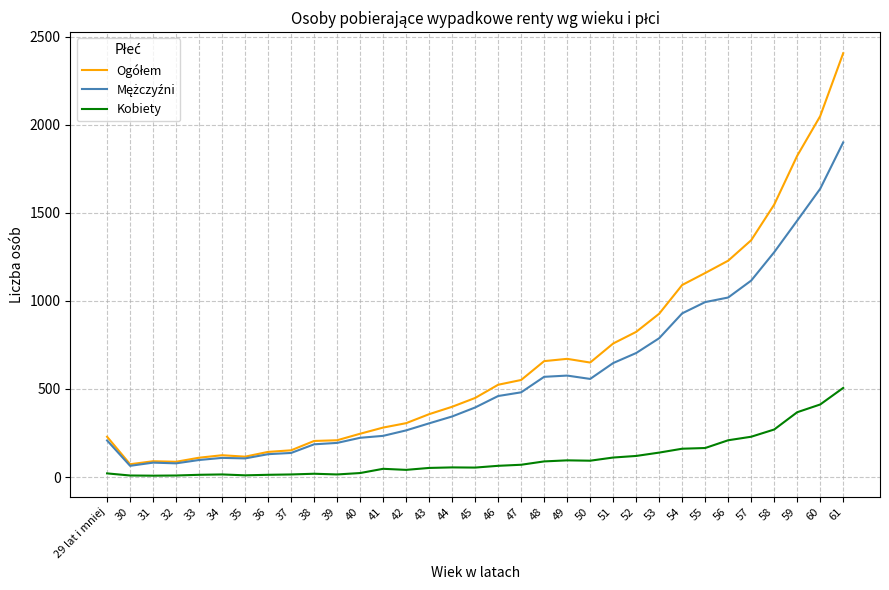

What is the greatest value displayed?

2405